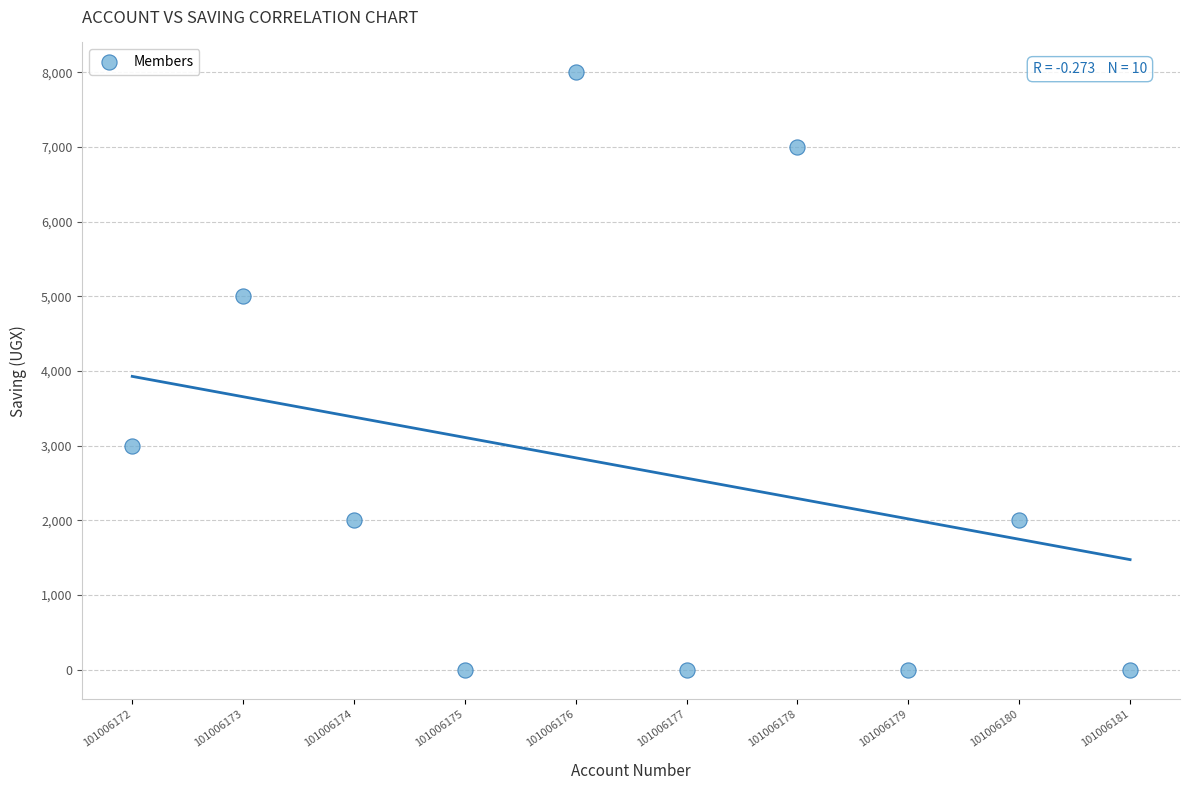

What is the average X value?

101006176